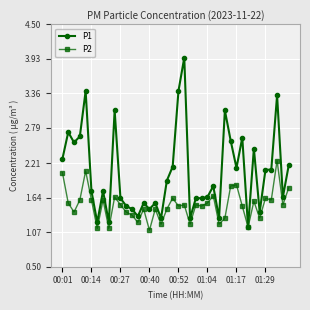

Rank the series by their maximum value, from highest to lowest.

P1, P2